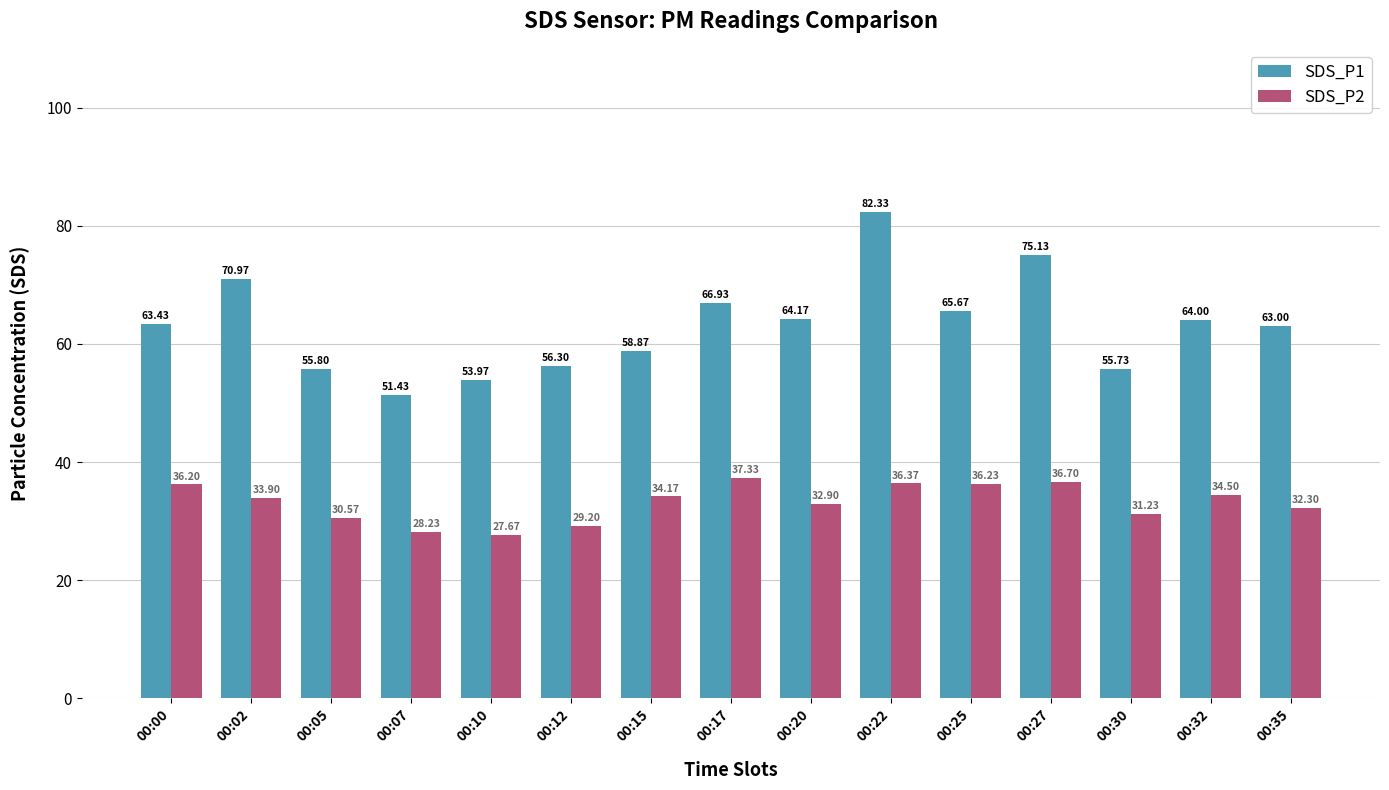

At which category is the sum across all series the highest?

00:22